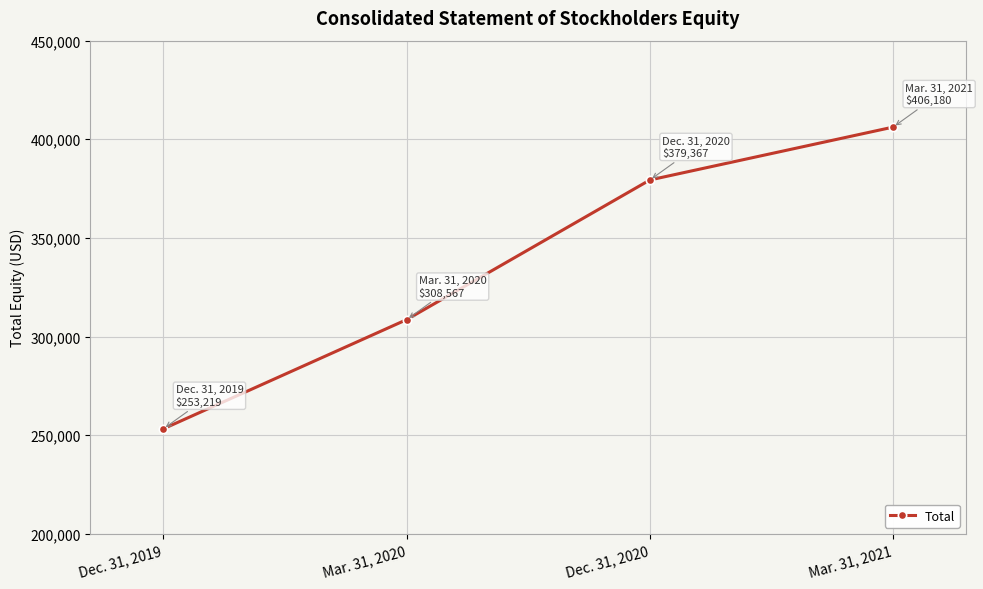

How many data points are less than 379367?

2